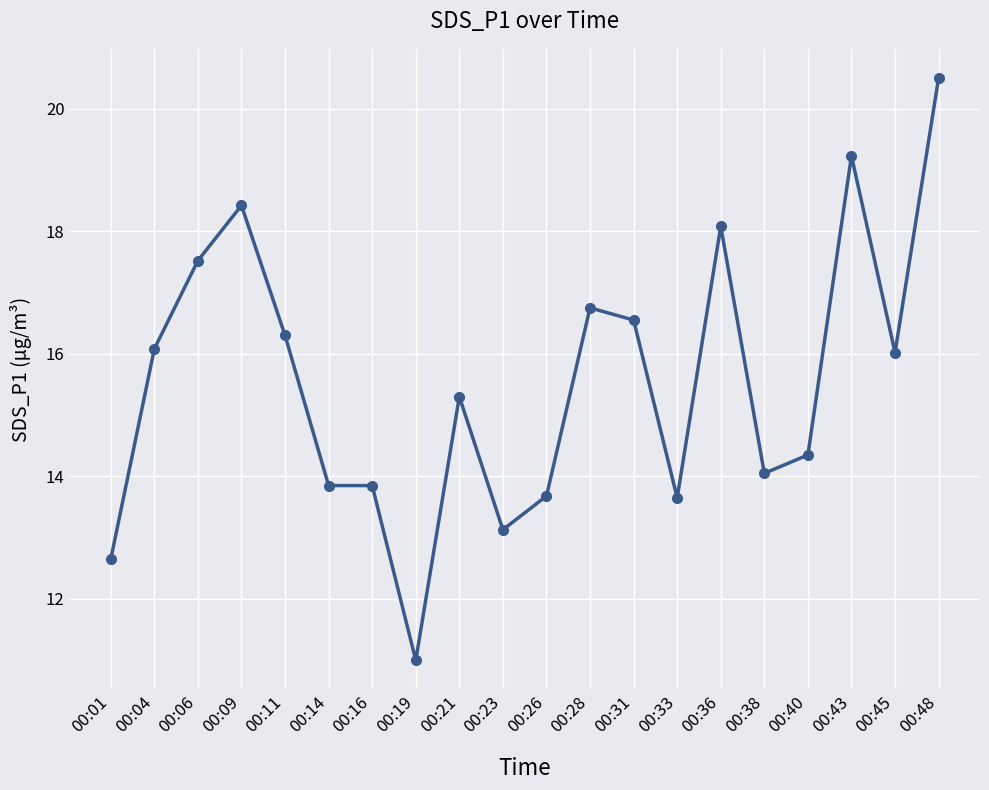

At which category does the chart reach its peak across all series?

00:48